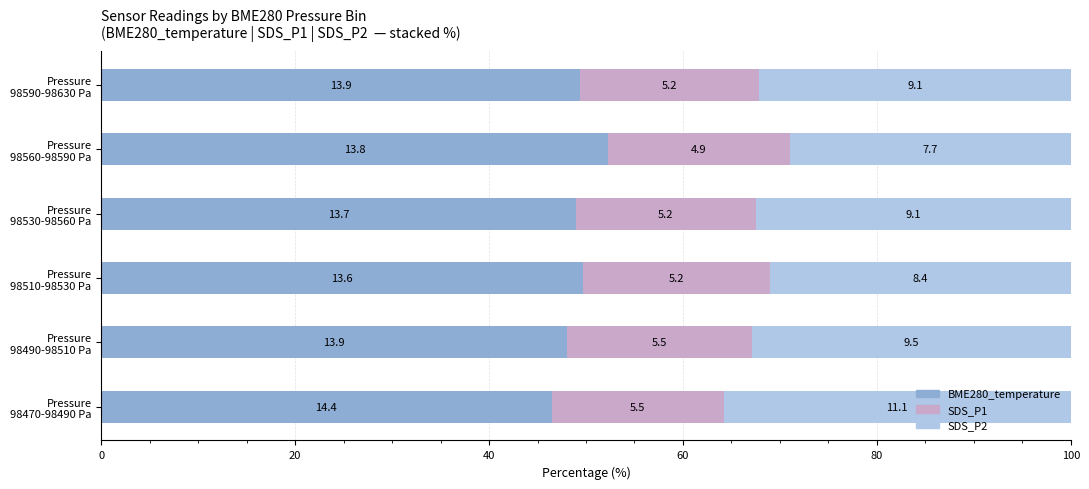

Which series has the largest total across all categories?

BME280_temperature